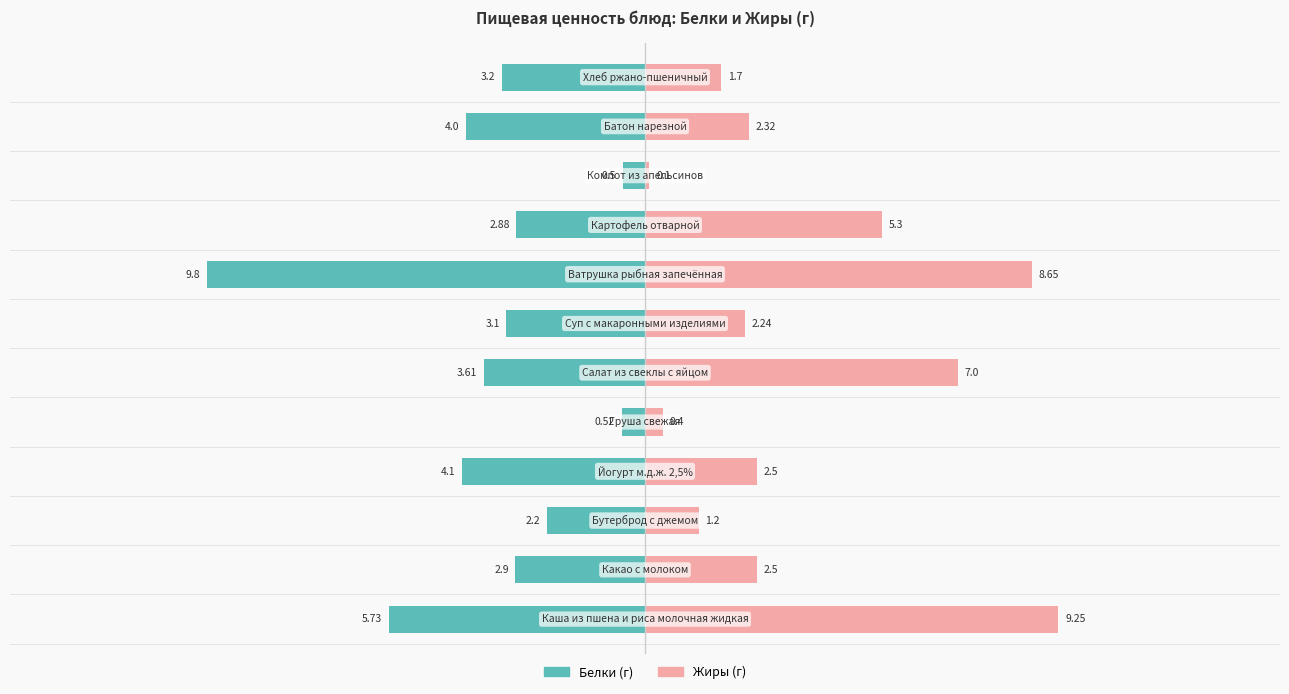

How many values in the Белки series are below -3?

7